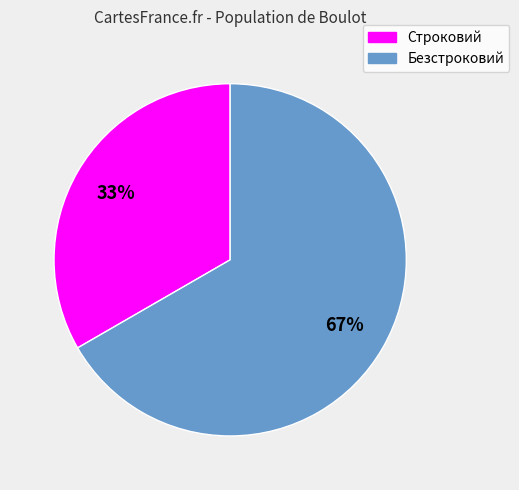

What is the ratio of the value at Строковий to the value at Безстроковий?

0.5